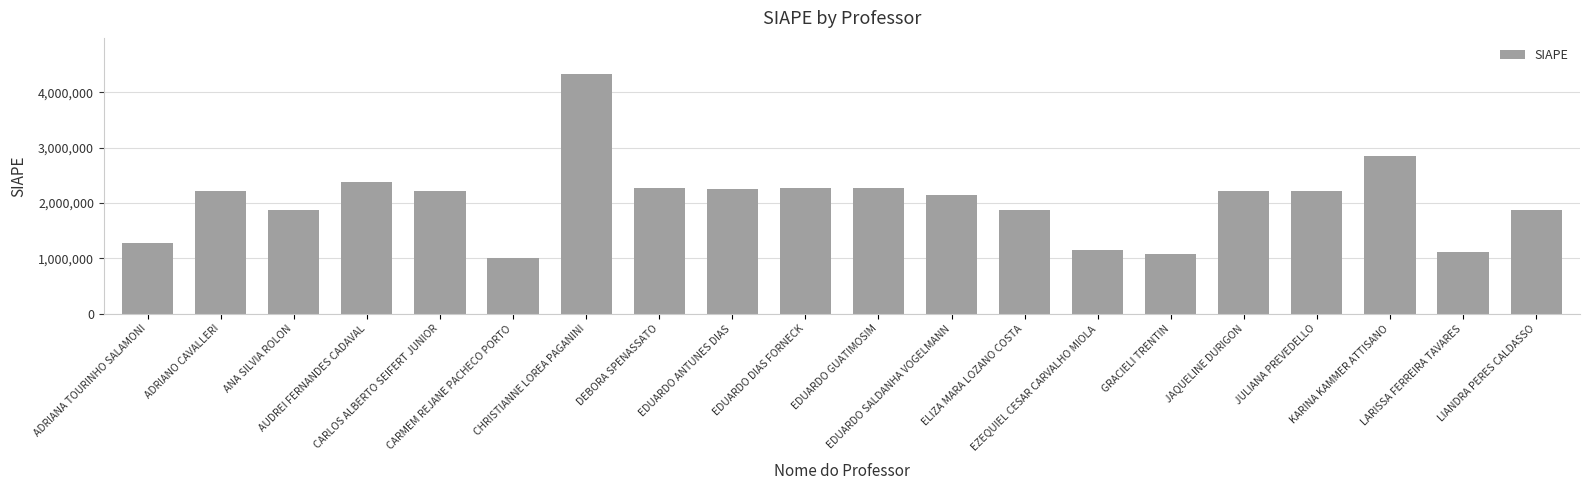

Read the value at EDUARDO ANTUNES DIAS.

2257874